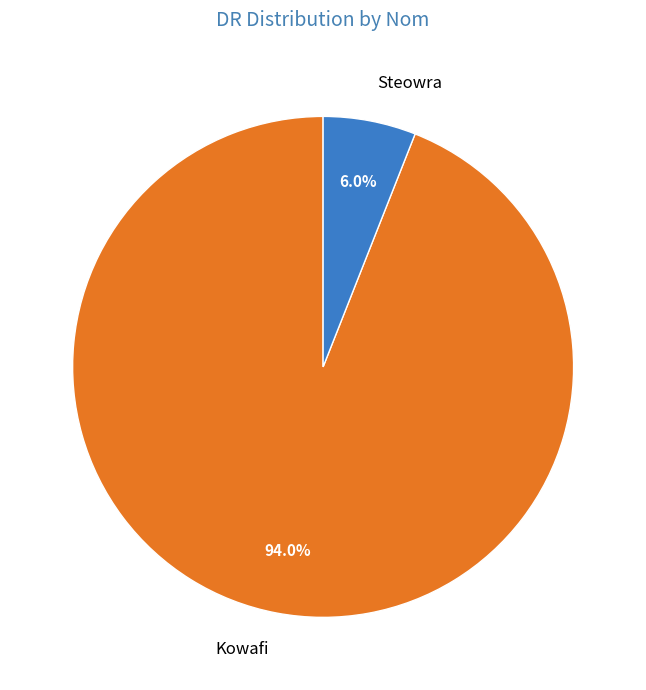

Is Steowra the majority of the pie?

No